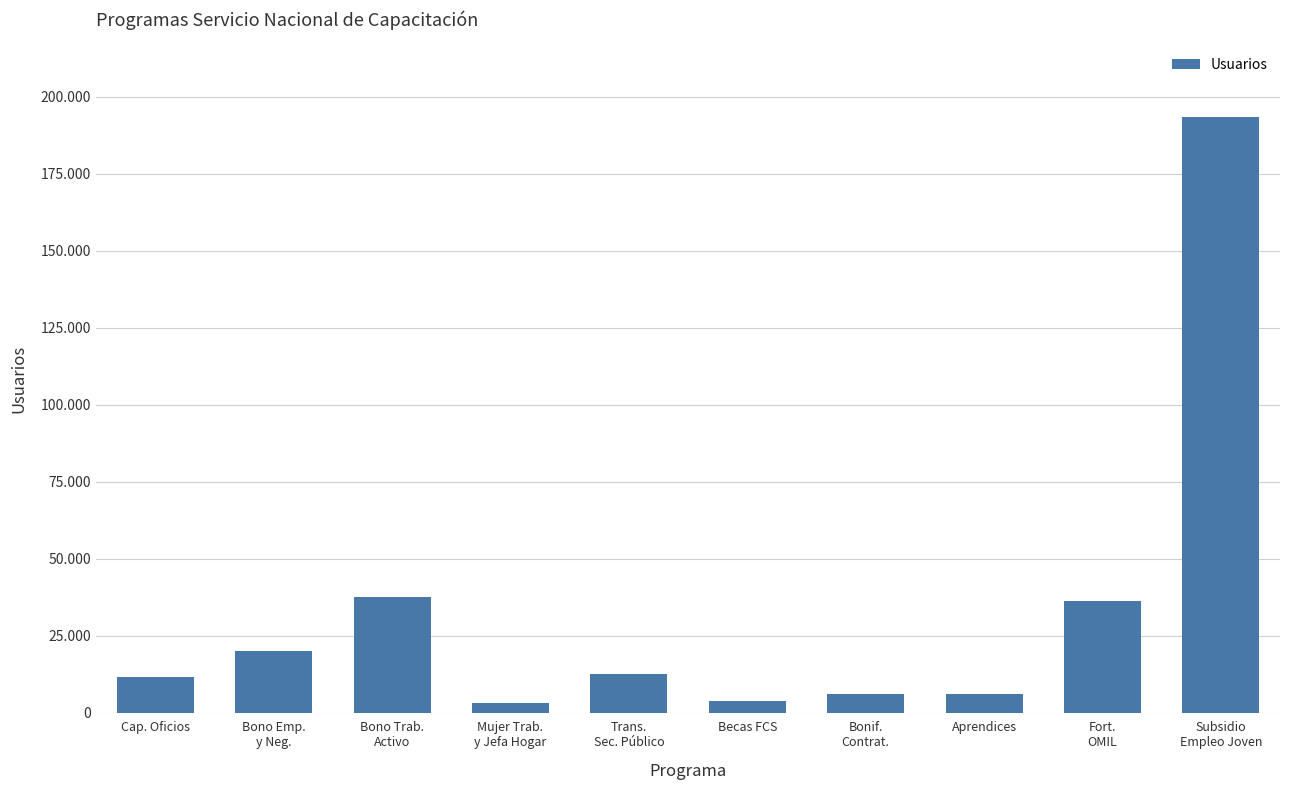

Are the bars horizontal?

No